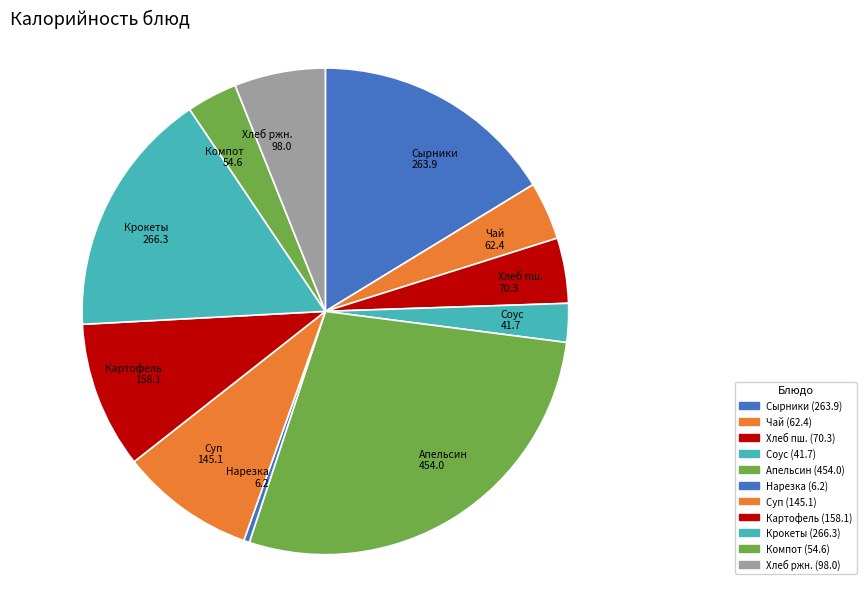

Count the number of slices in the pie.

11